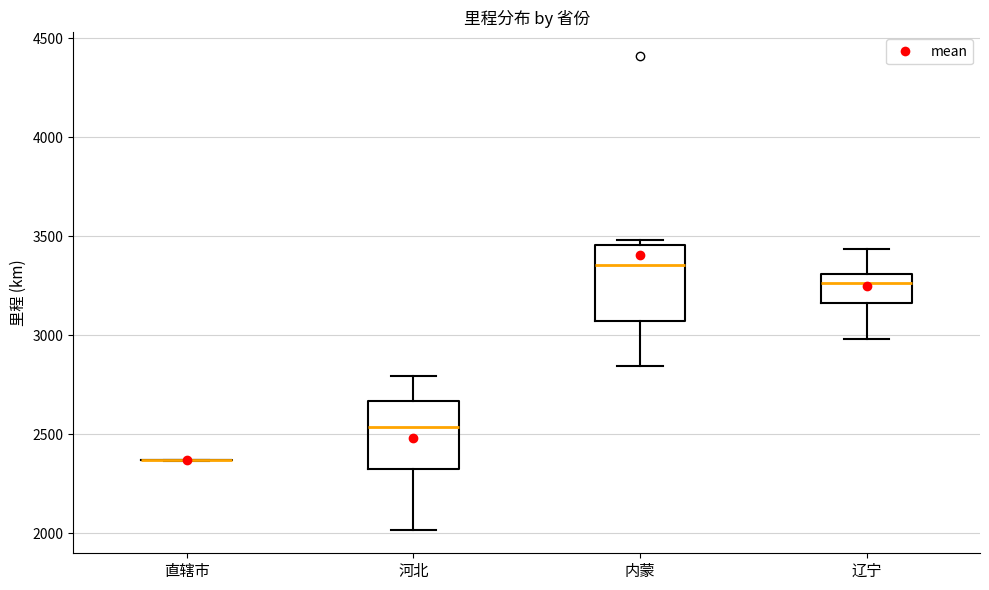

Reading left to right, read every box against the y-axis: the position of its median line, the range the box covers, and the ends of its whiskers. The values are not printed on the chart, so give them approximately, as read against the axis.

直辖市: box collapsed to a line at 2350, whiskers 2350 to 2350
河北: median 2550, box 2300 to 2650, whiskers 2000 to 2800
内蒙: median 3350, box 3050 to 3450, whiskers 2850 to 3500
辽宁: median 3250, box 3150 to 3300, whiskers 3000 to 3450